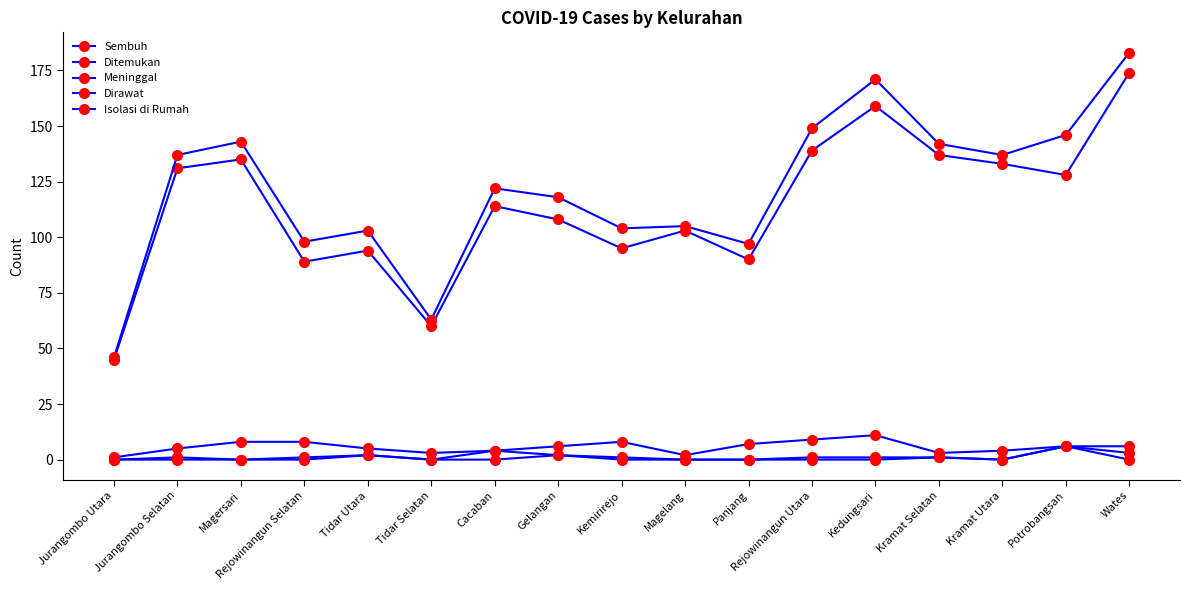

How many lines are shown in the chart?

5